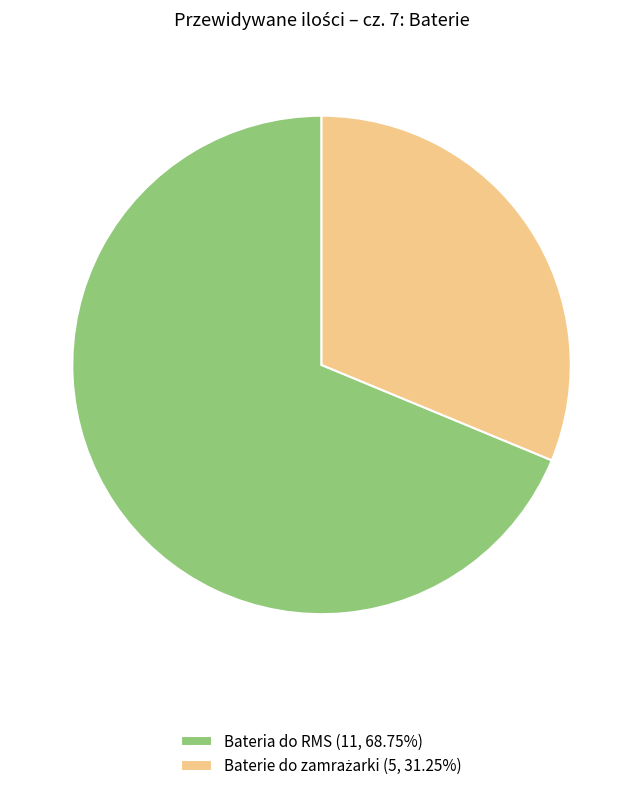

Does Bateria do RMS (11, 68.75%) represent more than half of the total?

Yes